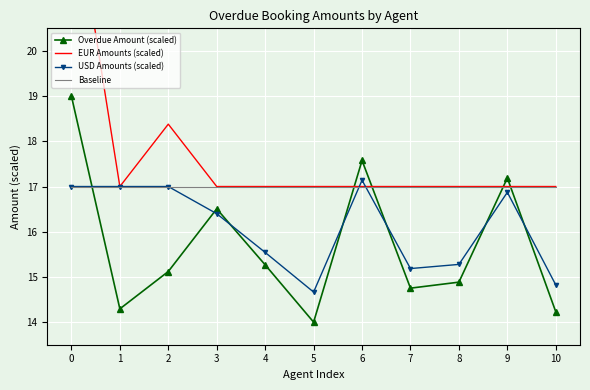

Reading left to right, extract all data points from this chart.

Overdue Amount (scaled): 19.0	14.3	15.1	16.5	15.3	14.0	17.6	14.8	14.9	17.2	14.2
EUR Amounts (scaled): 23.8	17.0	18.4	17.0	17.0	17.0	17.0	17.0	17.0	17.0	17.0
USD Amounts (scaled): 17.0	17.0	17.0	16.4	15.5	14.7	17.1	15.2	15.3	16.9	14.8
Baseline: 17.0	17.0	17.0	17.0	17.0	17.0	17.0	17.0	17.0	17.0	17.0